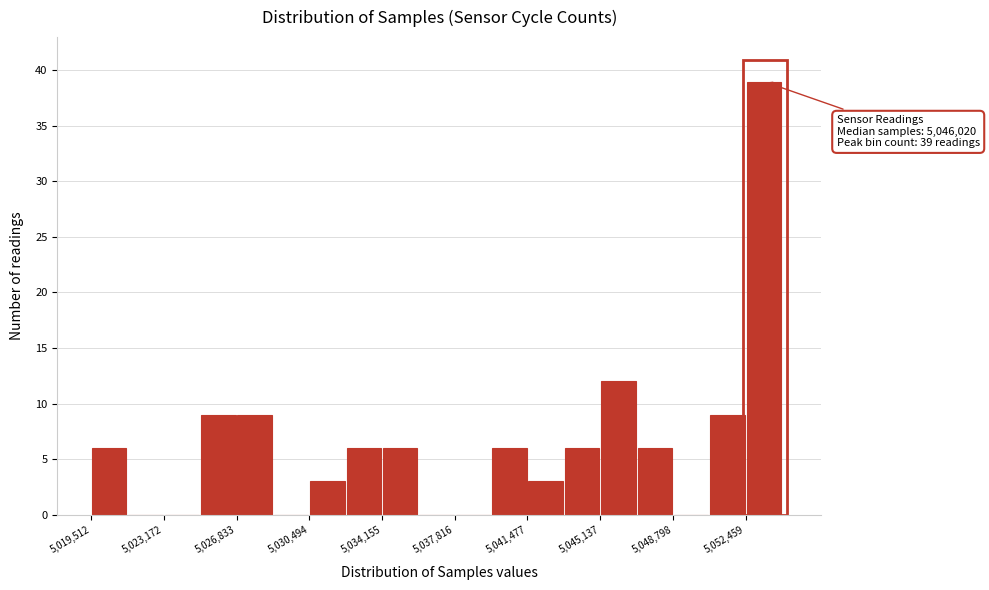

Around what value on the x-axis is the tallest bar? Give the approximate position of its centre, as read against the axis.

5053500